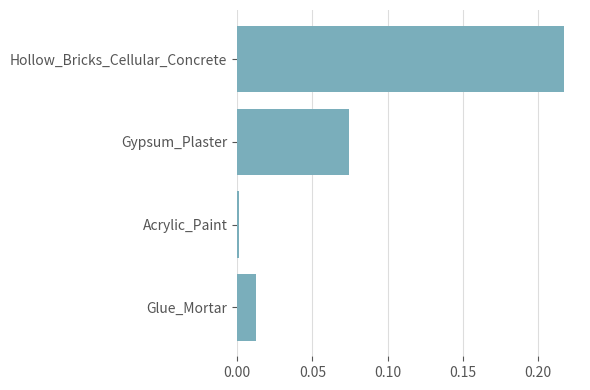

What is the label of the 1st bar from the top?

Hollow_Bricks_Cellular_Concrete